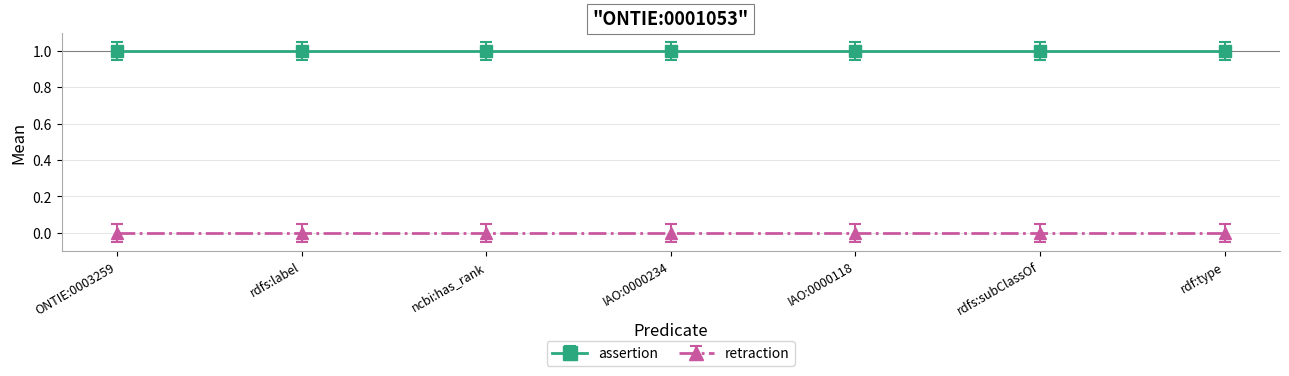

What are all the series names shown in the legend?

assertion, retraction